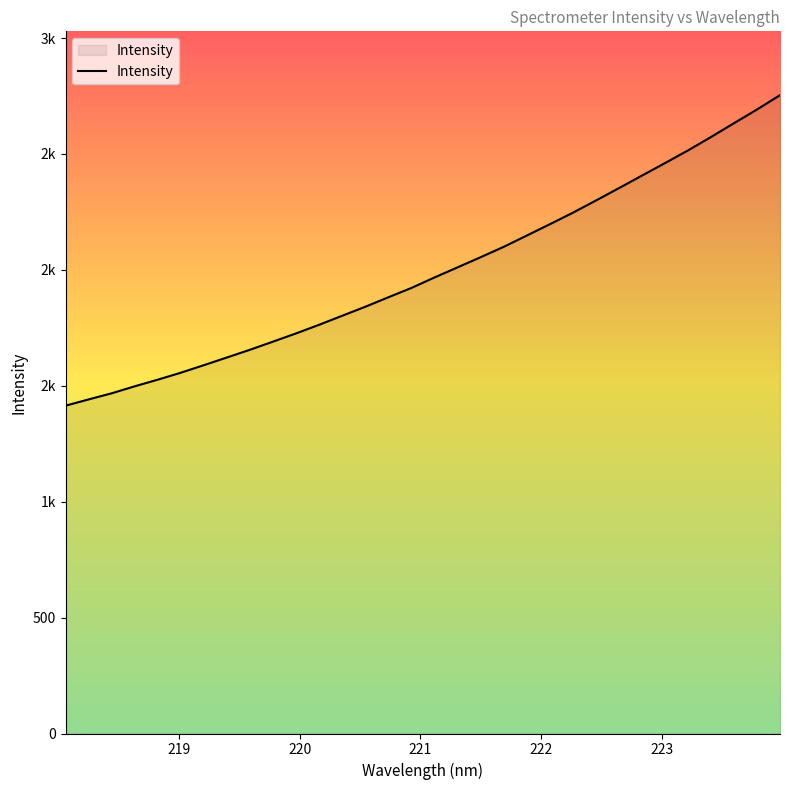

Reading right to left, extract all data points from this chart.

2753.6	2691.7	2632.7	2573.0	2515.1	2460.5	2406.5	2352.4	2298.9	2246.4	2196.7	2147.9	2099.3	2054.6	2010.9	1967.4	1922.1	1881.9	1841.1	1802.3	1763.4	1726.2	1690.7	1655.6	1622.2	1589.0	1556.5	1526.4	1497.8	1467.6	1441.2	1414.1